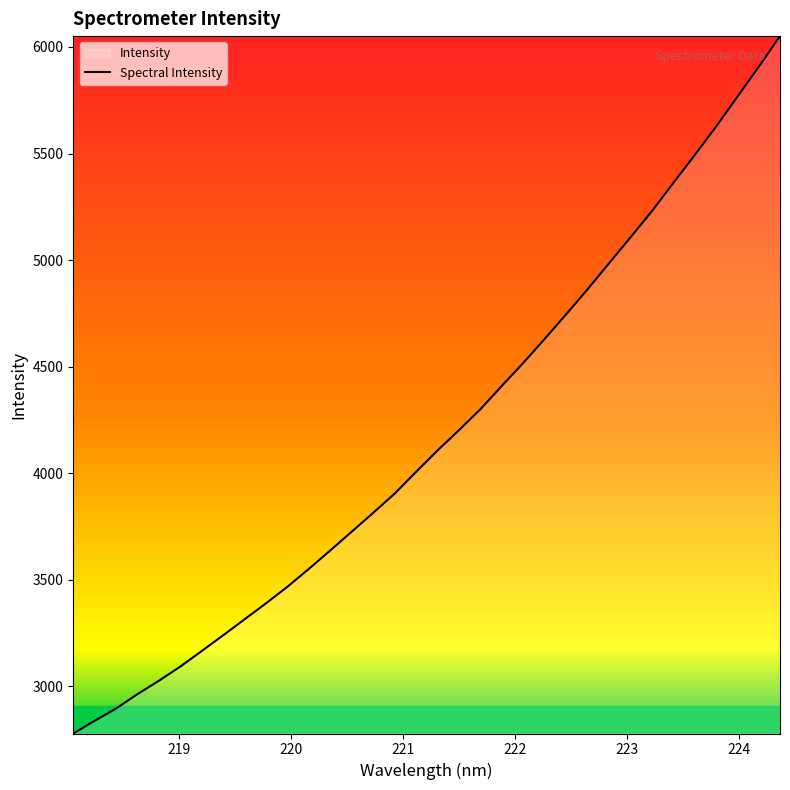

What is the greatest value displayed?

6050.9